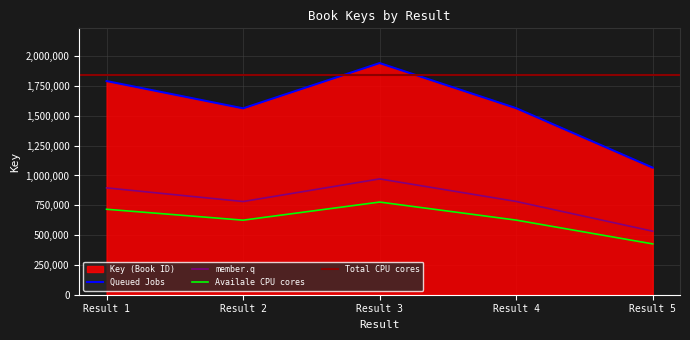

What is the smallest value displayed?

1065658